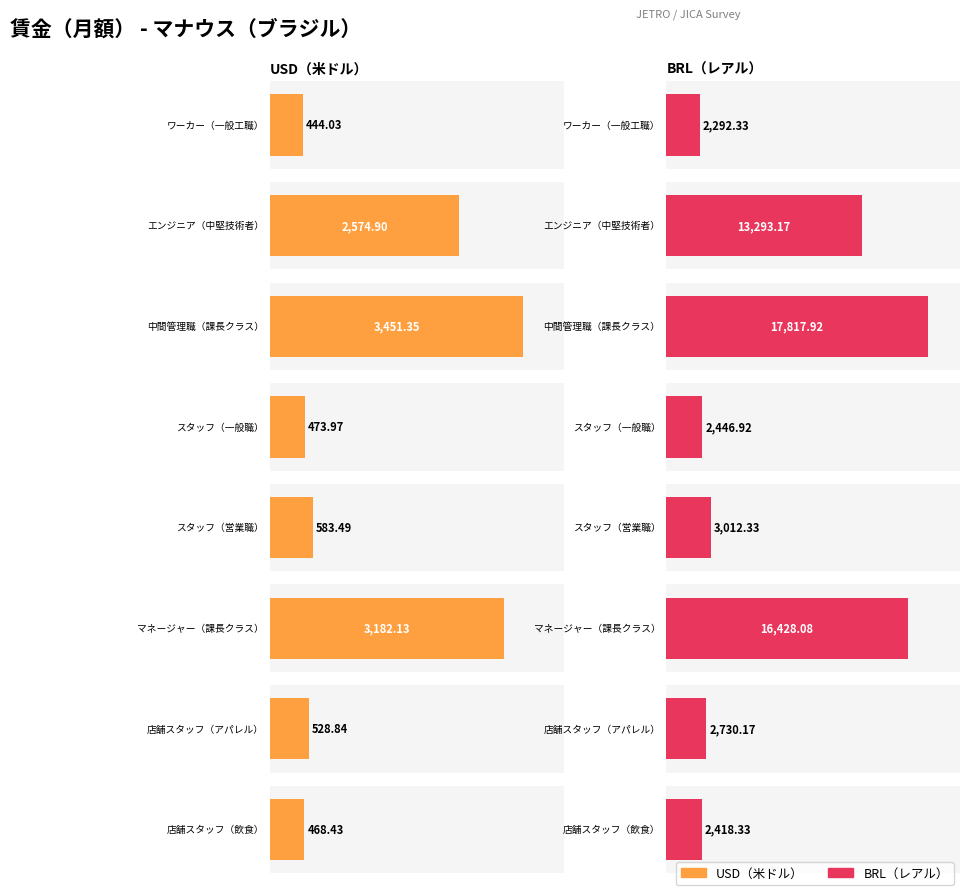

What is the label of the 6th bar from the left?

マネージャー（課長クラス）